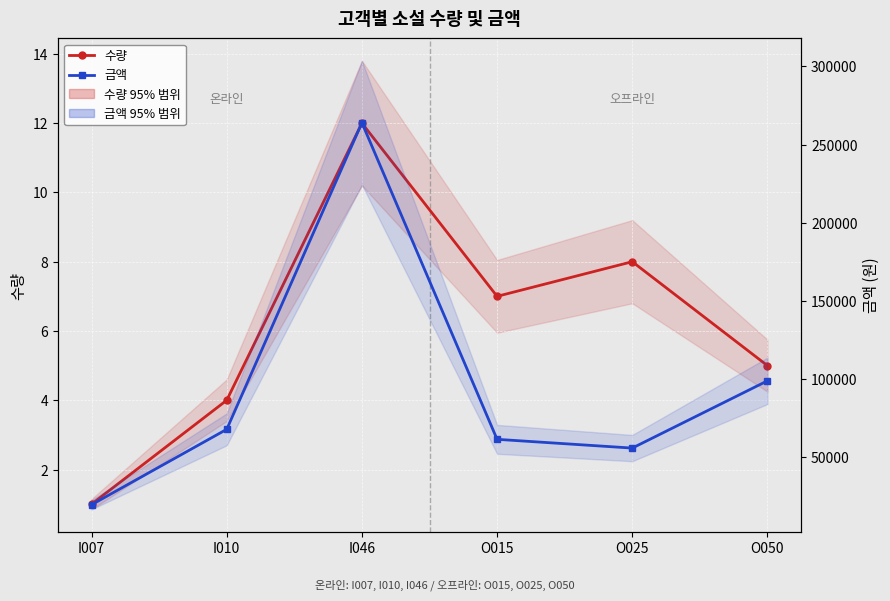

List the series in order of their peak value, lowest first.

수량, 금액